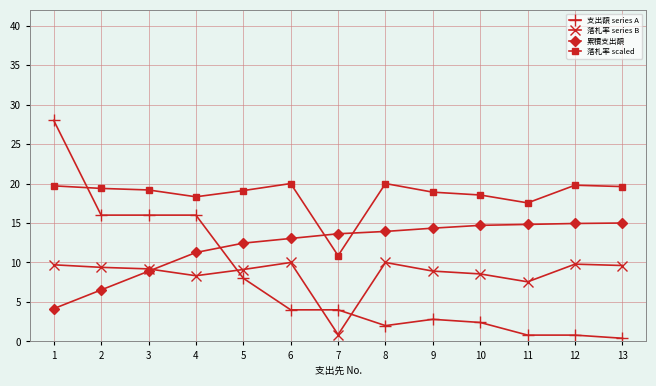

Which label corresponds to the largest value in the chart?

1